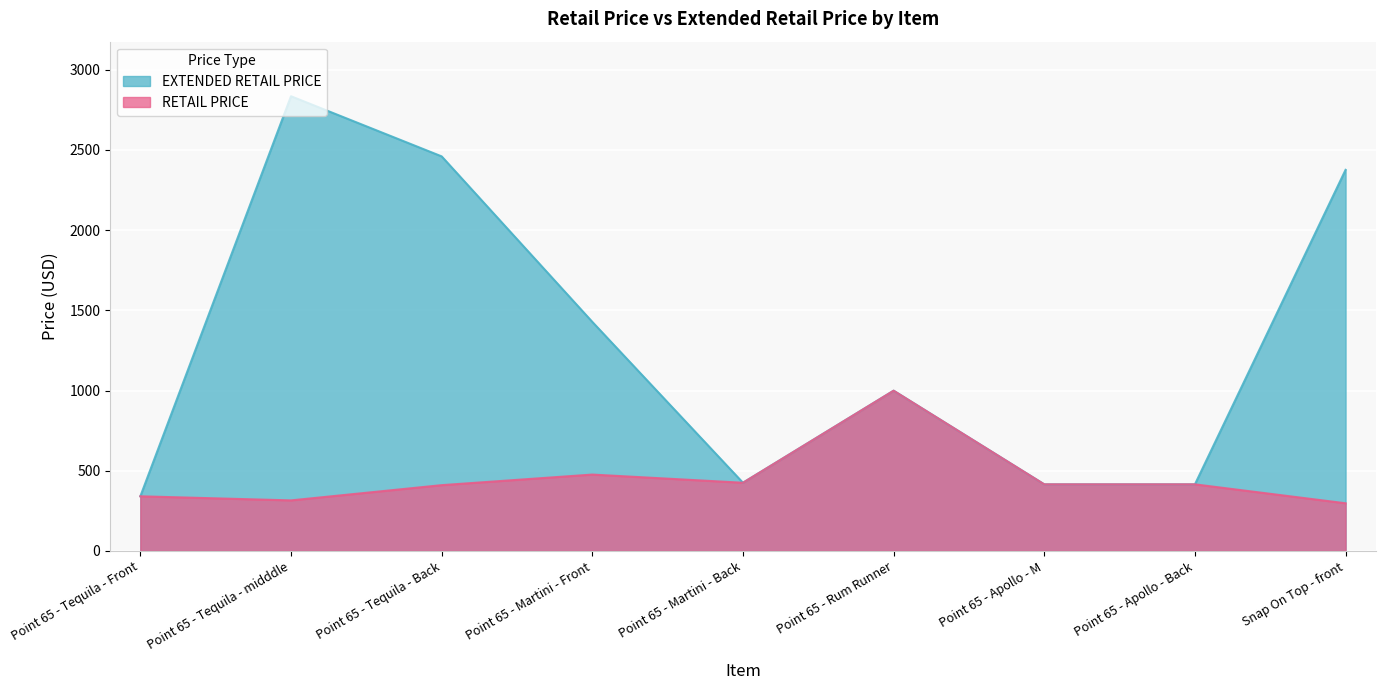

Which series has the largest range (max minus min)?

EXTENDED RETAIL PRICE